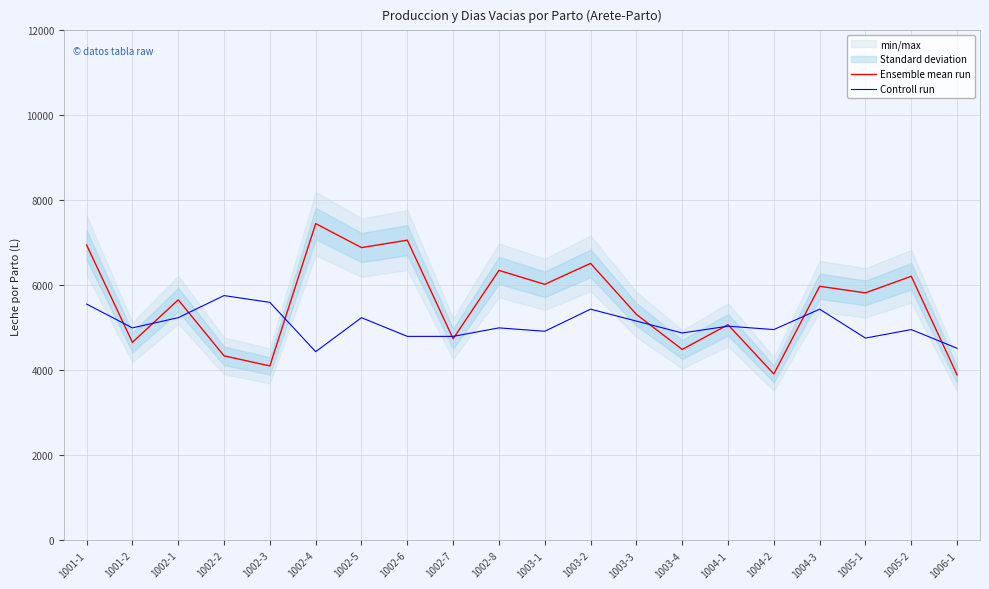

Between 1006-1 and 1003-1, which is larger?

1003-1